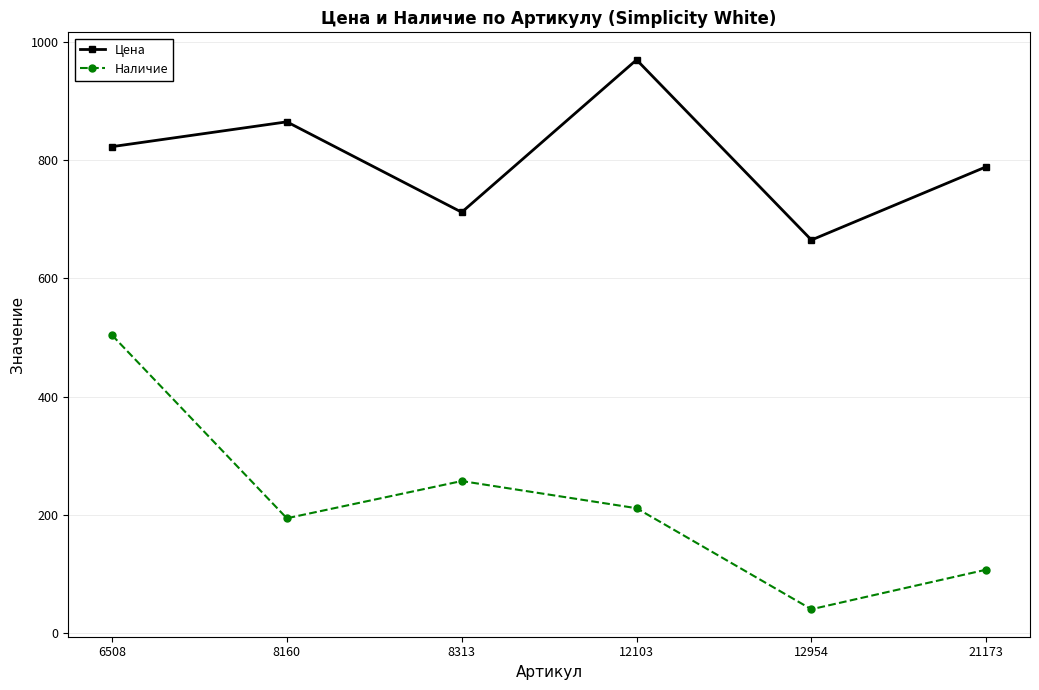

True or false: Цена and Наличие intersect in this chart.

False